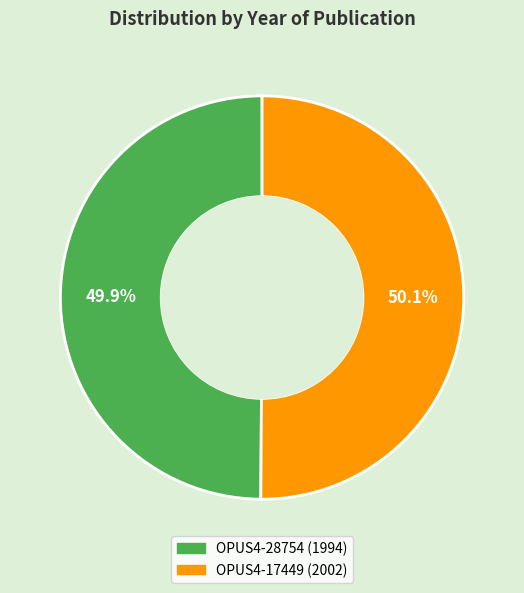

Is it true that OPUS4-17449 (2002) is 44% of the pie?

False